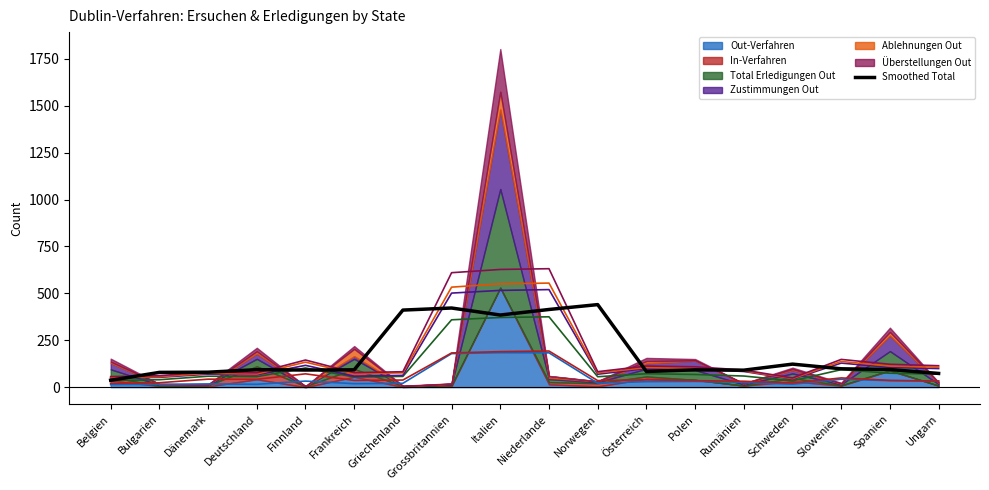

Rank the categories by value from highest to lowest.

Norwegen, Grossbritannien, Niederlande, Griechenland, Italien, Schweden, Slowenien, Spanien, Deutschland, Frankreich, Polen, Finnland, Rumänien, Österreich, Dänemark, Bulgarien, Ungarn, Belgien